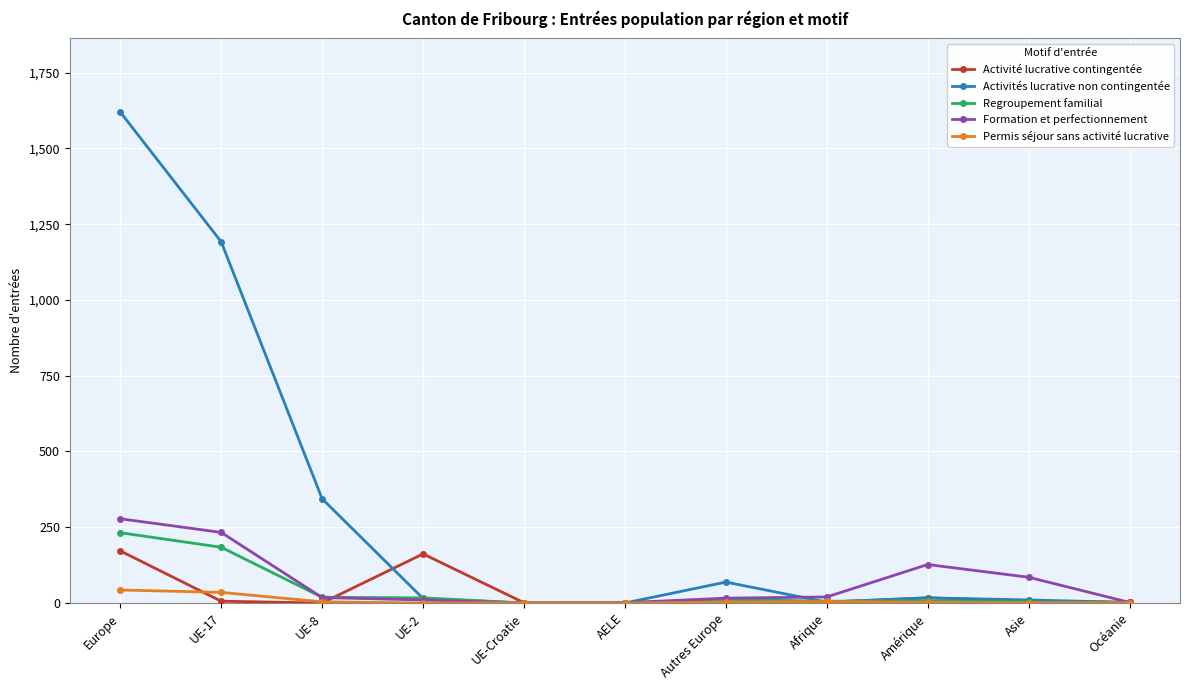

The Activités lucrative non contingentée series shows 15 at UE-2. True or false?

True